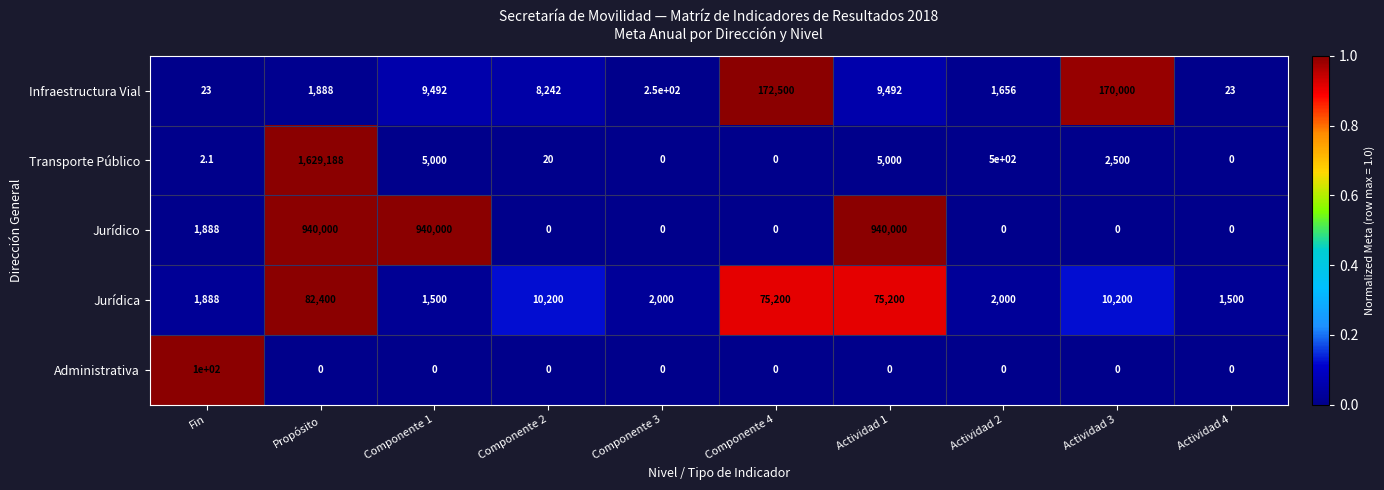

List the series in order of their peak value, lowest first.

Administrativa, Jurídica, Infraestructura Vial, Jurídico, Transporte Público